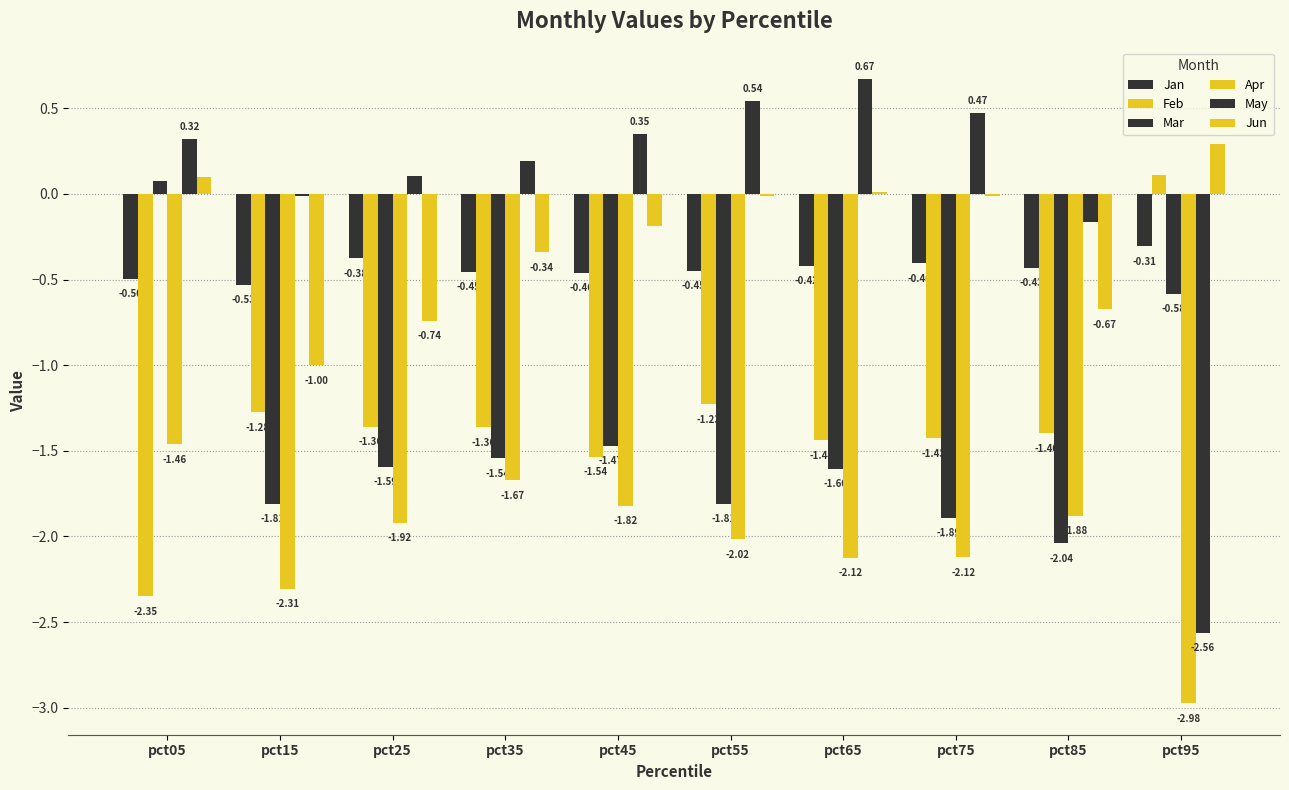

What is the difference between the highest and lowest values at pct95?

3.3